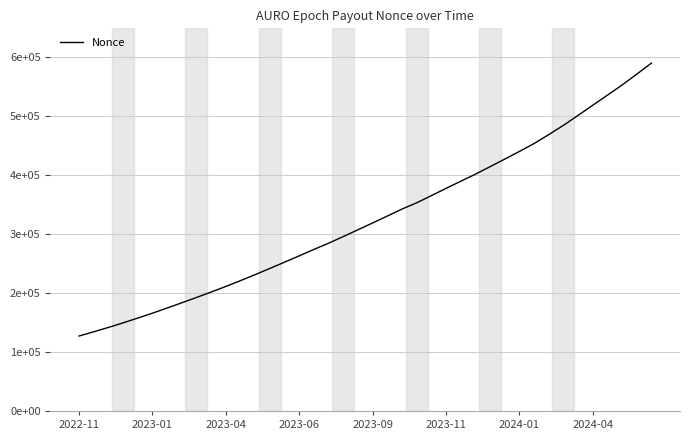

At which category does the chart reach its minimum across all series?

2022-11